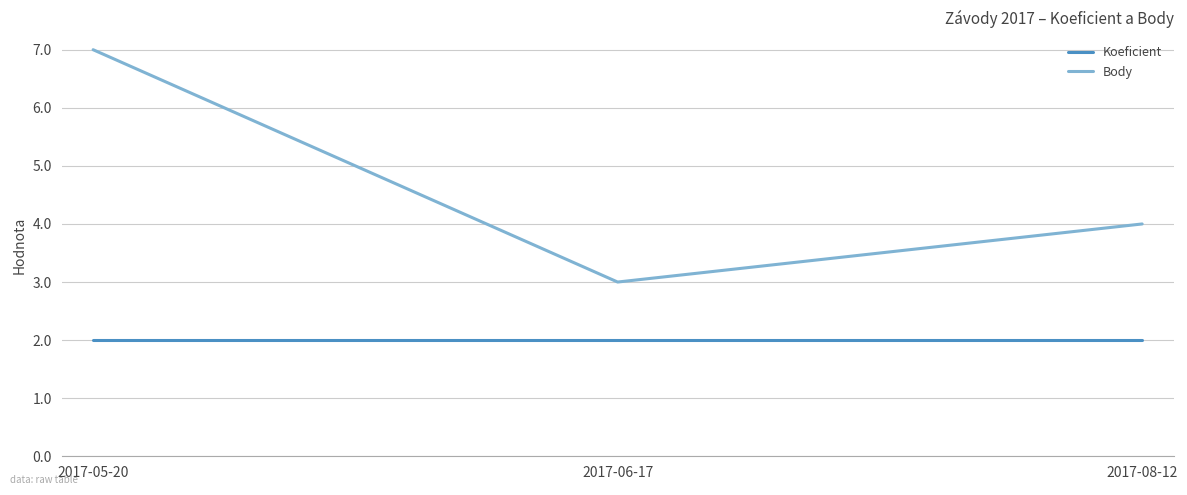

Rank the categories by Body value from lowest to highest.

2017-06-17, 2017-08-12, 2017-05-20